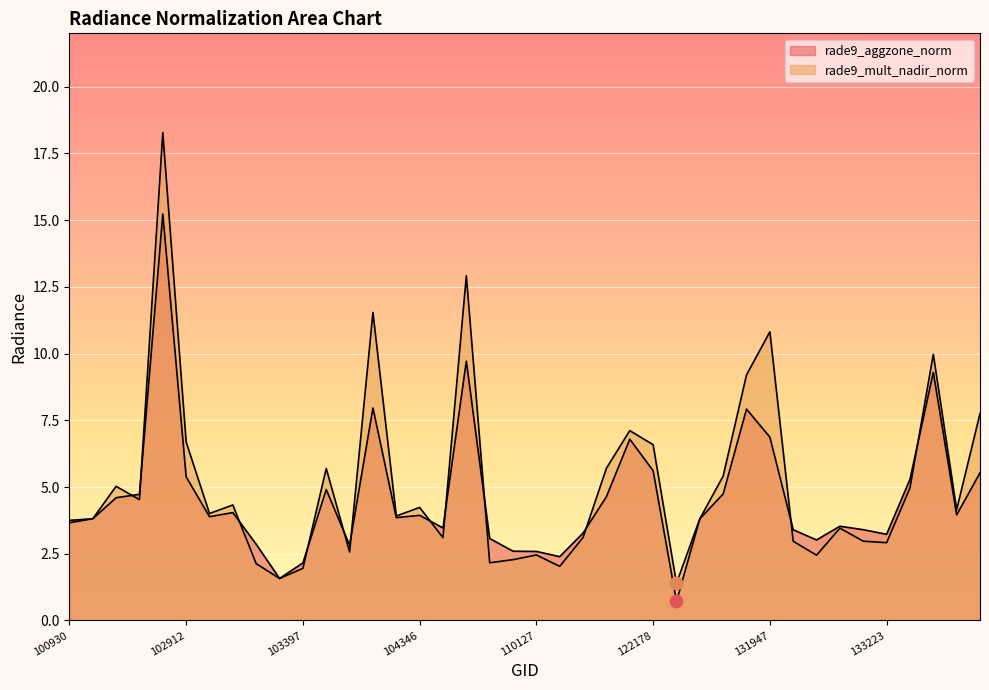

What is the total value across all series at 104236?

7.8